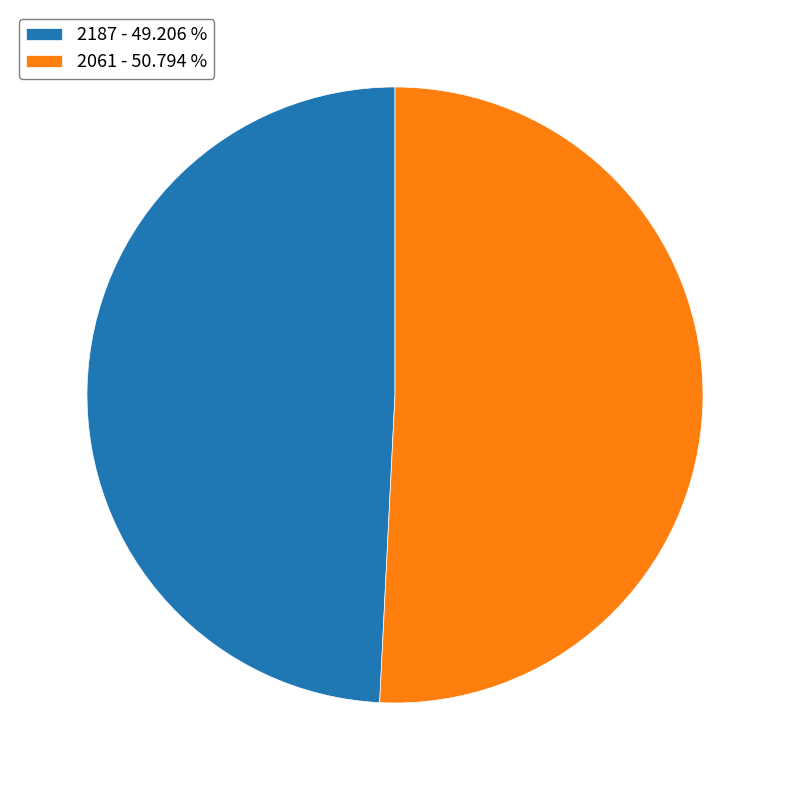

True or false: 2187 accounts for 56% of the total.

False